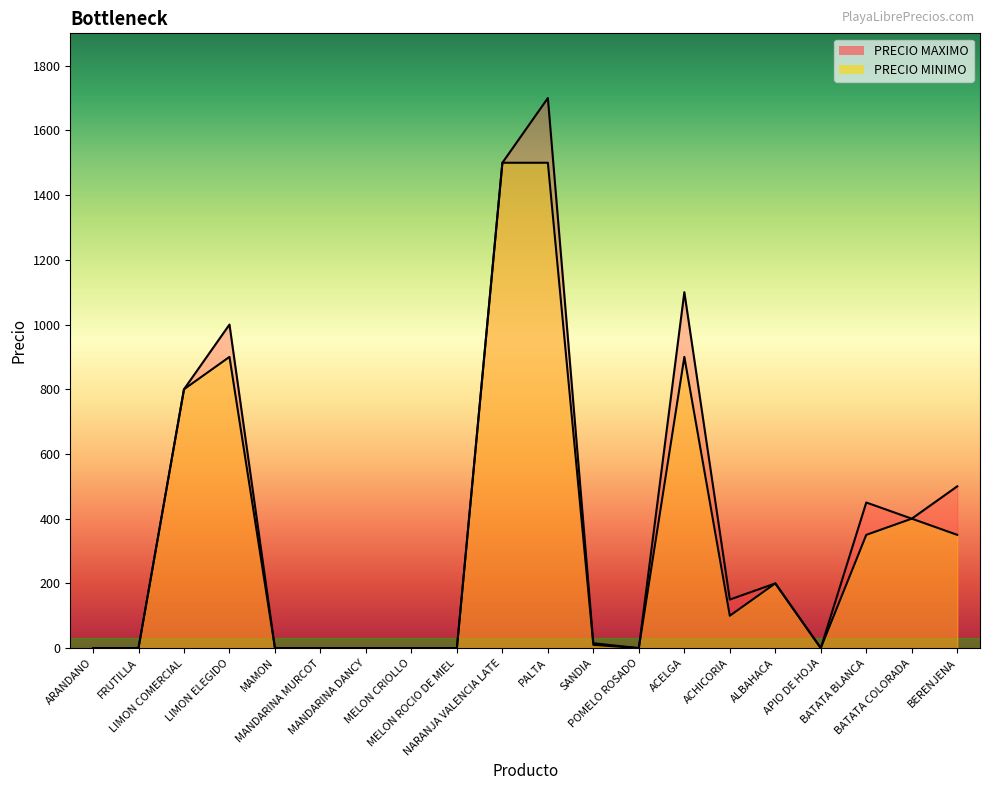

In PRECIO MINIMO, how many points are lower than both neighbors (excluding endpoints)?

3